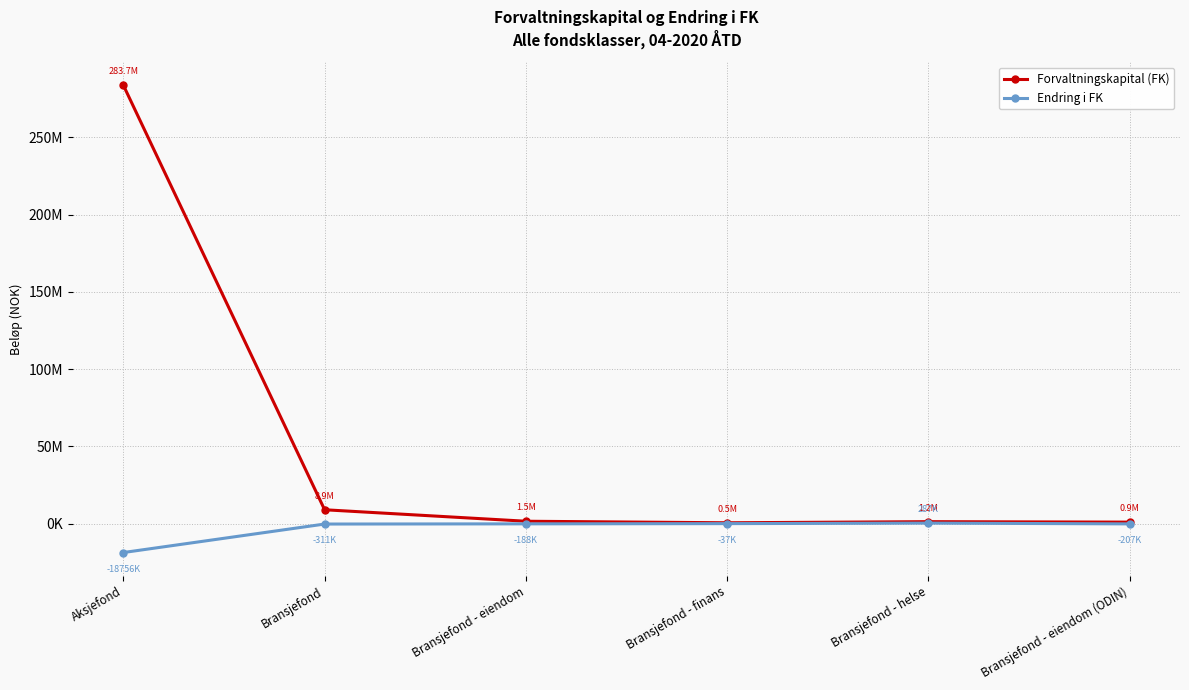

What is the difference between the second highest and minimum values in the Endring i FK series?

18718551.2